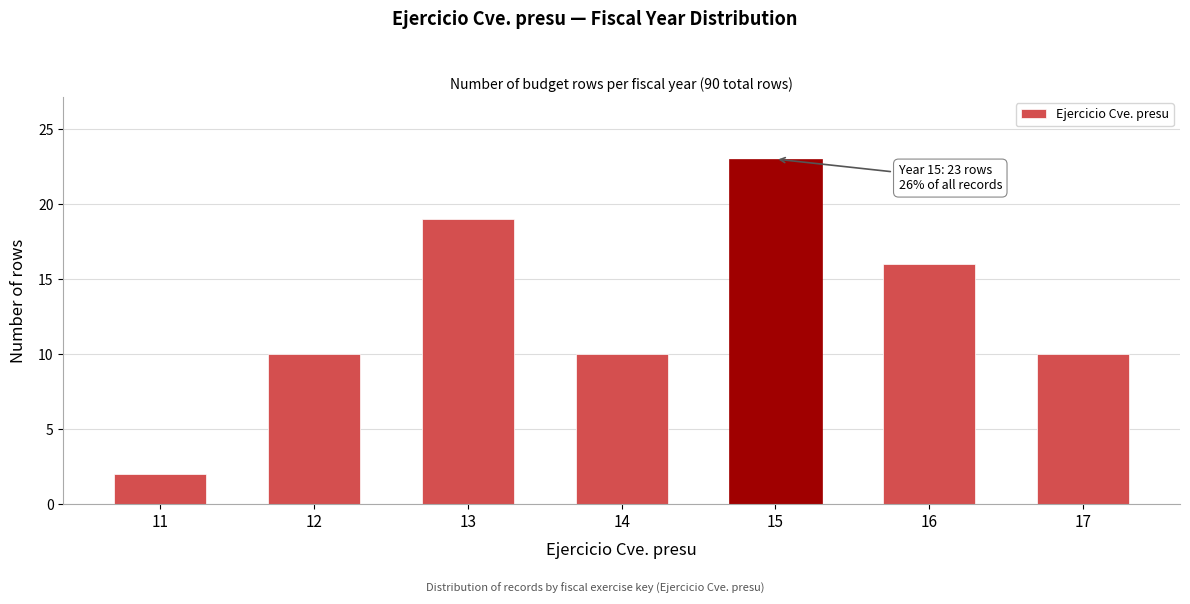

Reading right to left, list all the values displayed in this chart.

10	16	23	10	19	10	2